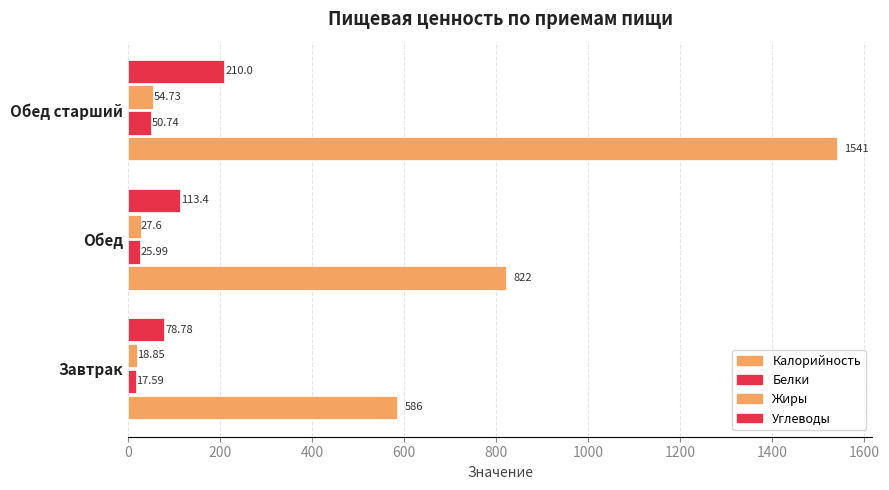

Reading right to left, what are all the values shown in this chart?

Калорийность: 1541.0	822.0	586.0
Белки: 50.7	26.0	17.6
Жиры: 54.7	27.6	18.9
Углеводы: 210.0	113.4	78.8